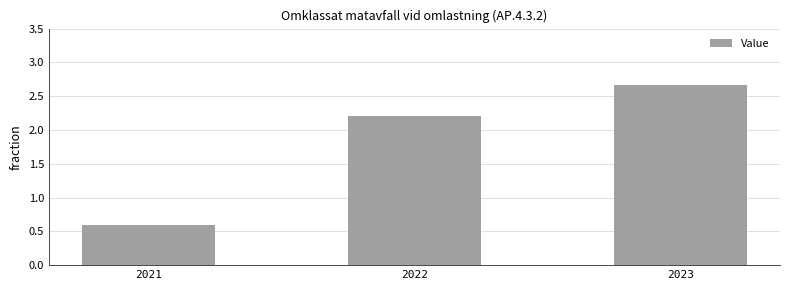

True or false: the data shows 1.3 at 2022.

False